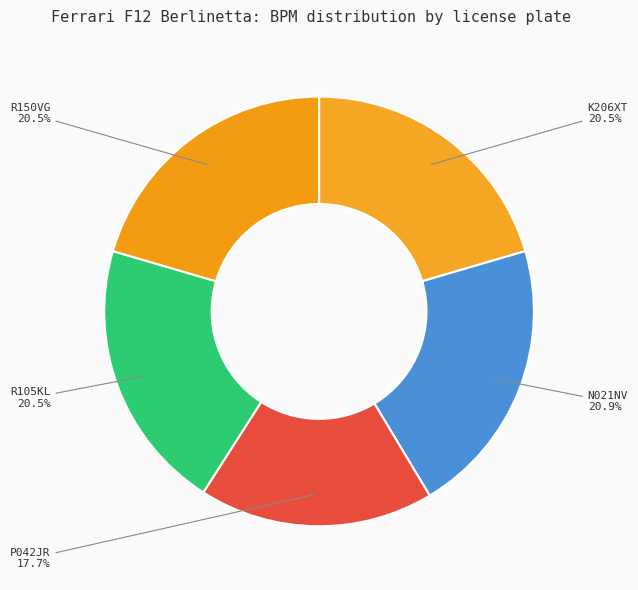

How many slices are in this pie chart?

5